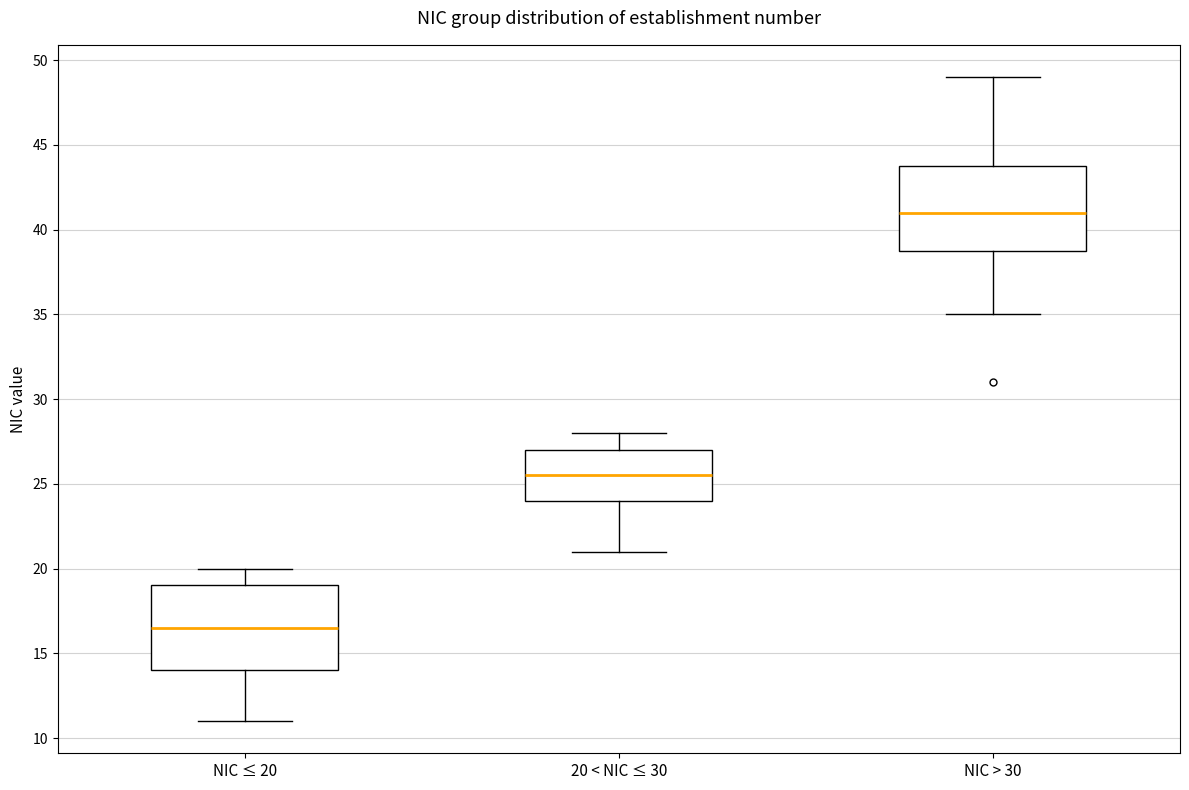

Where does the median line of the box for 20 < NIC ≤ 30 sit on the y-axis? The values are not printed on the chart, so give them approximately, as read against the axis.

25.5